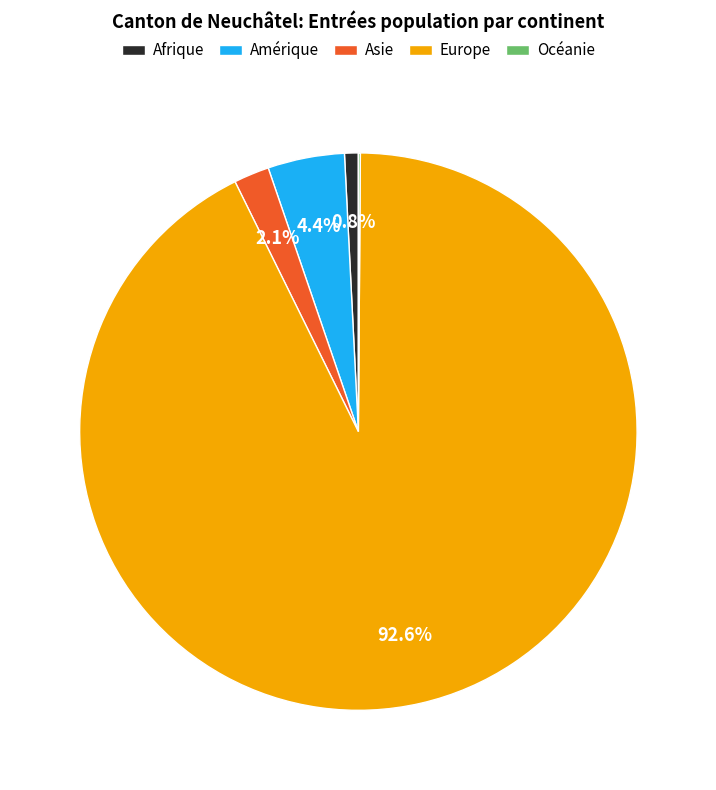

Which has a higher value, Europe or Asie?

Europe